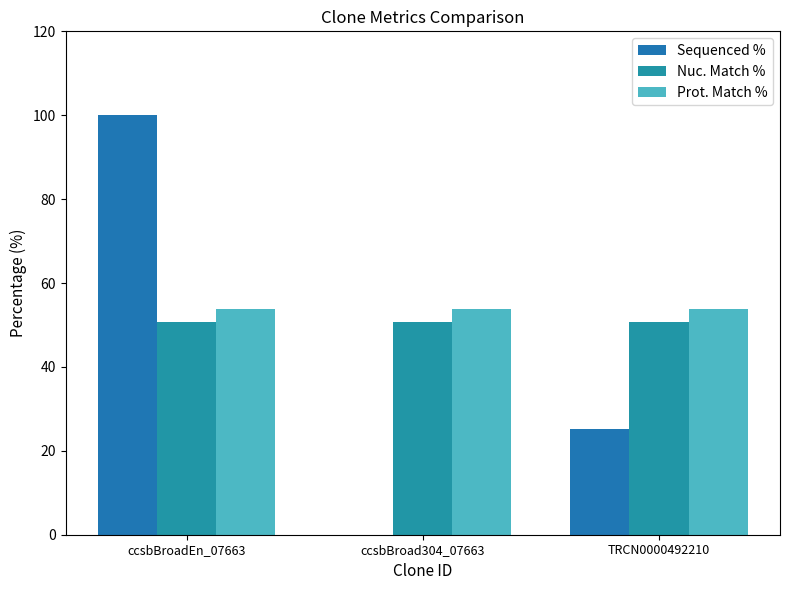

What is the sum of the Nuc. Match % values at ccsbBroad304_07663 and ccsbBroadEn_07663?

101.4